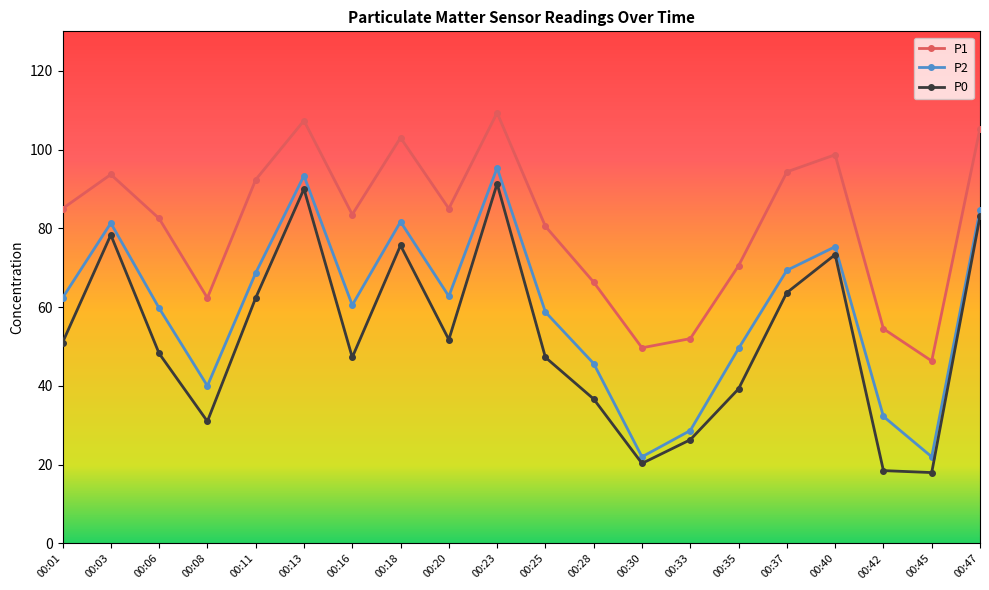

What is the difference between the P1 values at 00:40 and 00:35?

28.2